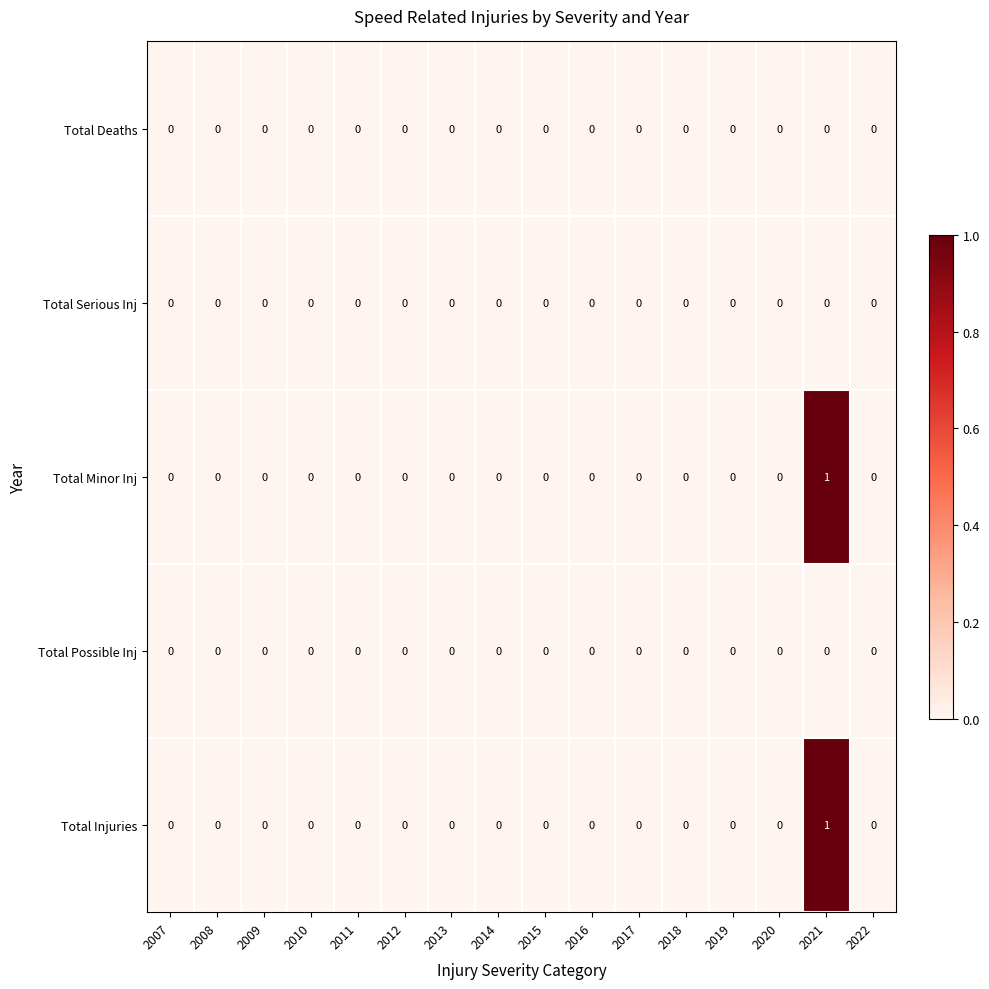

At which category is the sum across all series the highest?

2021